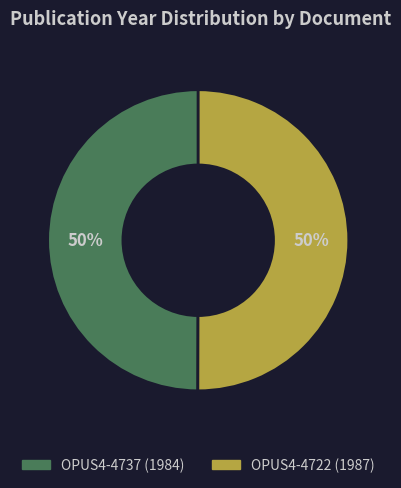

The OPUS4-4737 (1984) slice represents 45% of the pie. True or false?

False